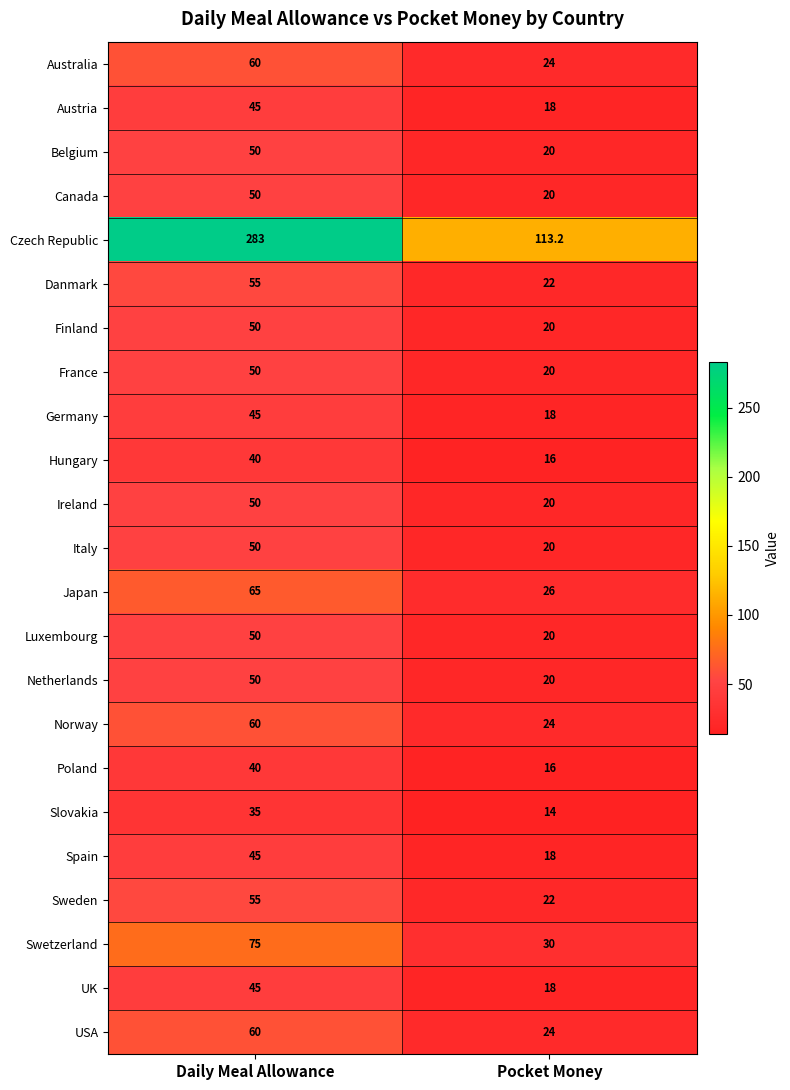

What is the minimum value shown in the chart?

14.0